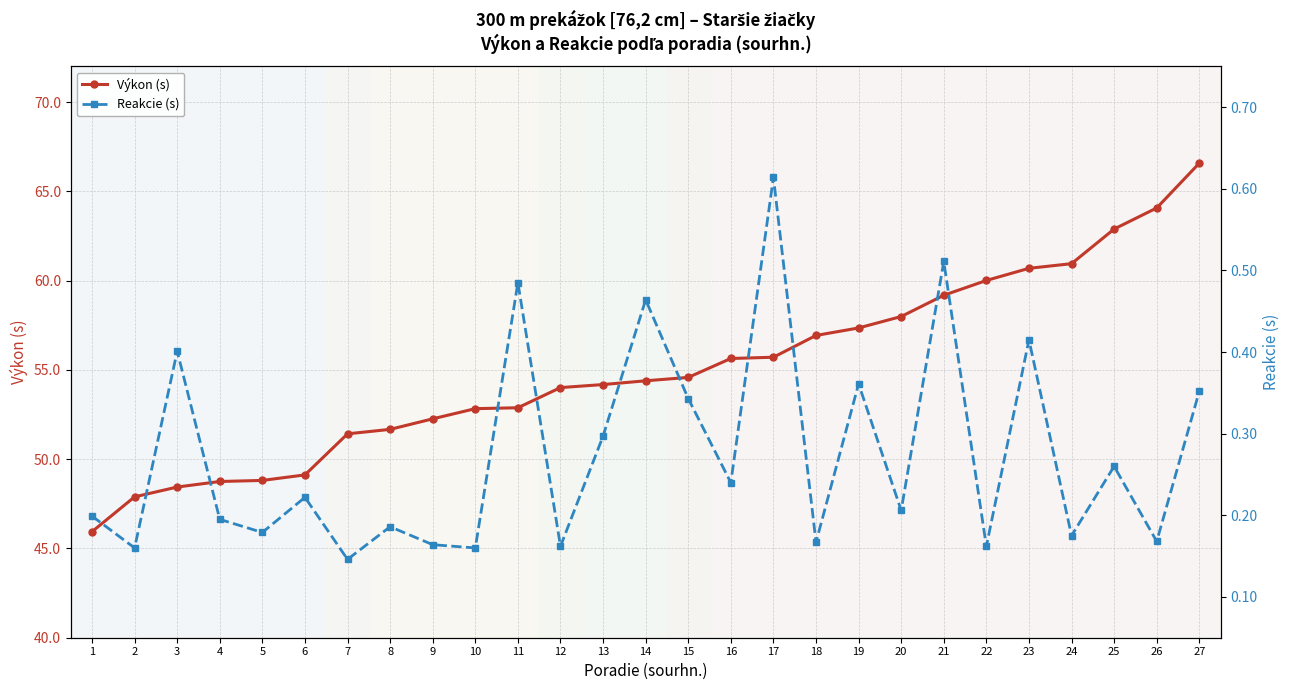

At how many categories does at least one series exceed 31?

27